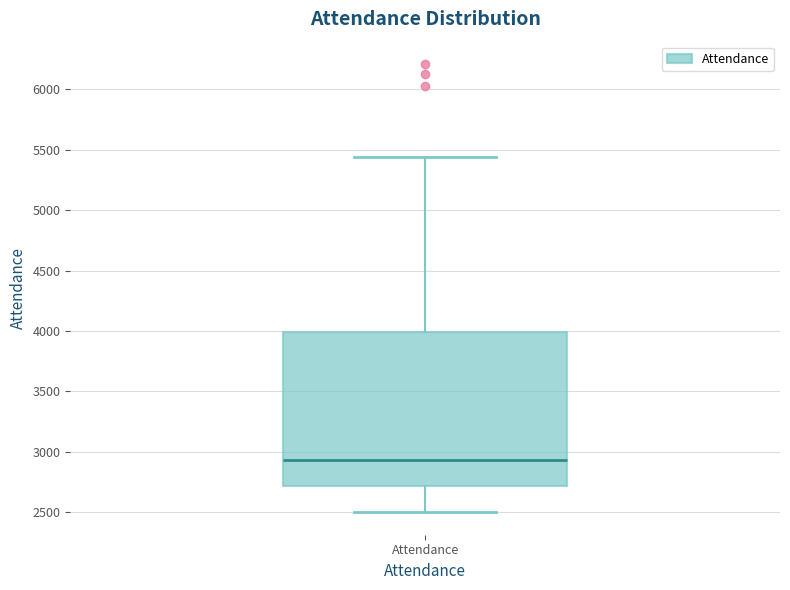

Read this box plot against the y-axis: the position of the median line, the range covered by the box, and the ends of both whiskers. The values are not printed on the chart, so give them approximately, as read against the axis.

median 2950, box 2700 to 4000, whiskers 2500 to 5450